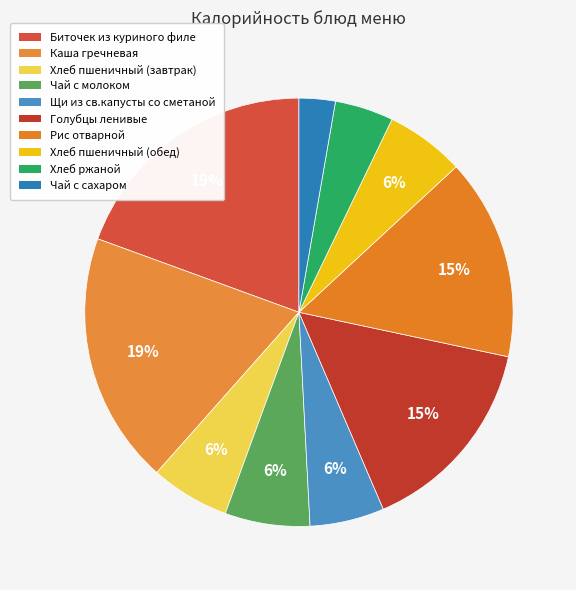

Which has a higher value, Щи из св.капусты со сметаной or Рис отварной?

Рис отварной